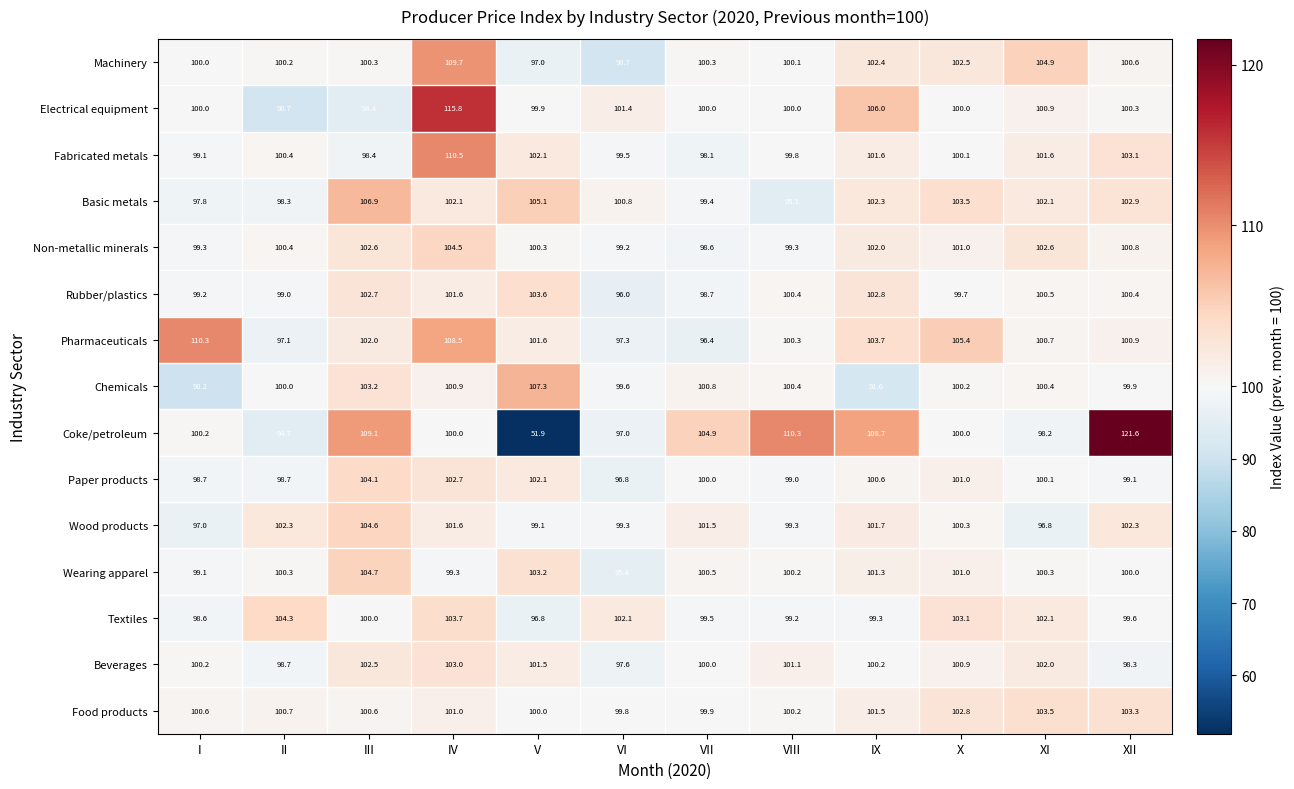

The Non-metallic minerals series shows 162.7 at III. True or false?

False